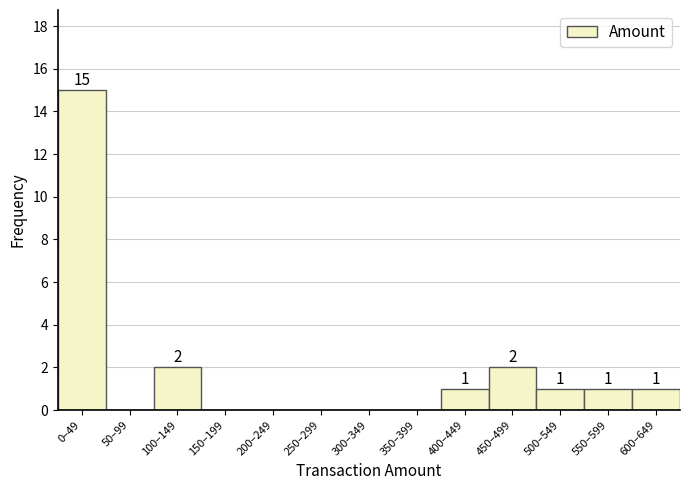

Reading right to left, what are all the values shown in this chart?

600–649=1	550–599=1	500–549=1	450–499=2	400–449=1	350–399=0	300–349=0	250–299=0	200–249=0	150–199=0	100–149=2	50–99=0	0–49=15